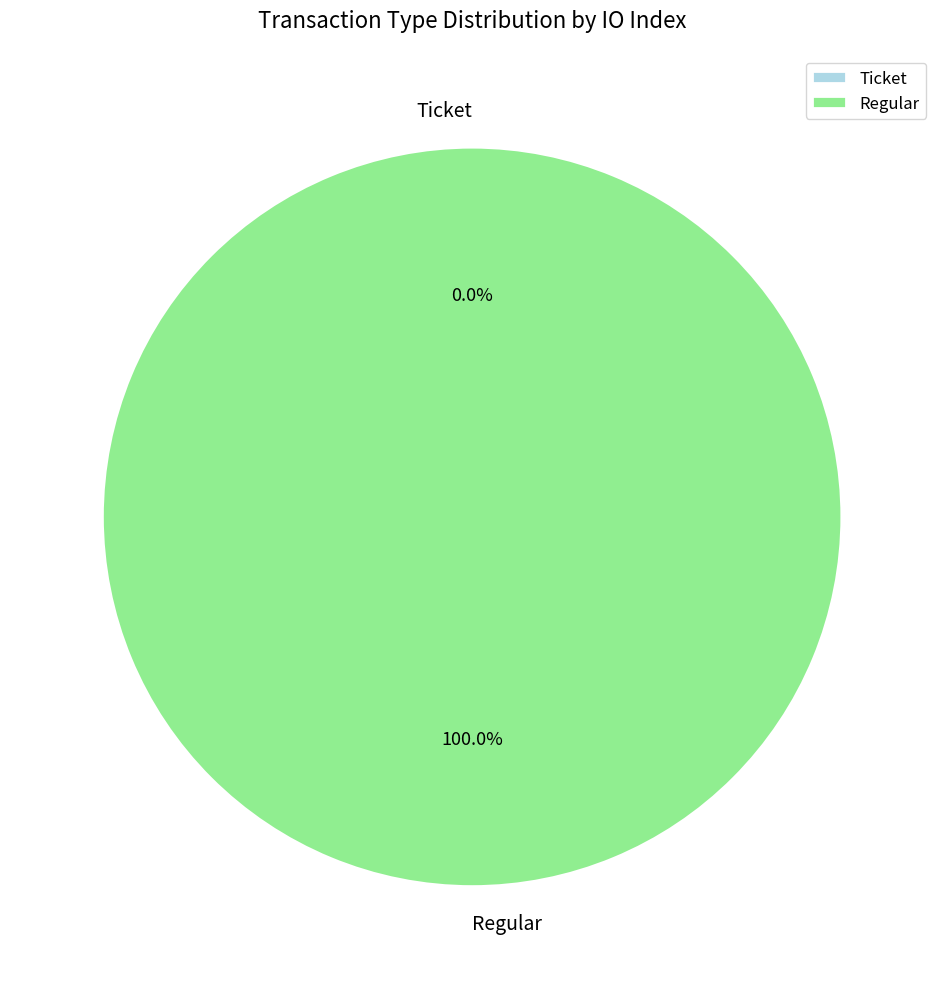

Which has a higher value, Ticket or Regular?

Regular